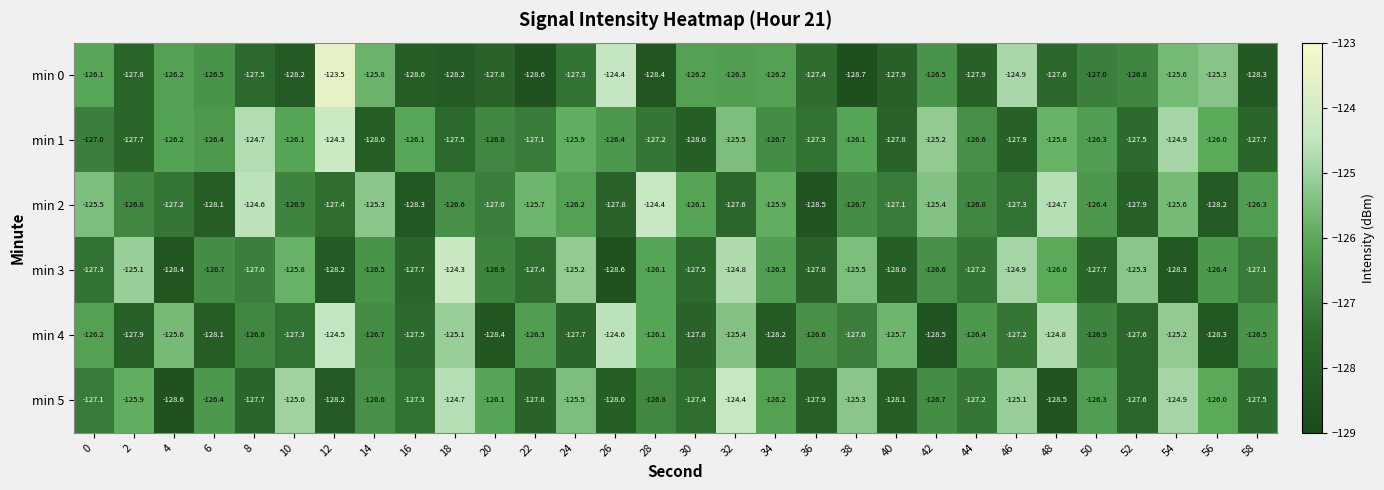

Which category has the lowest value across all series?

38